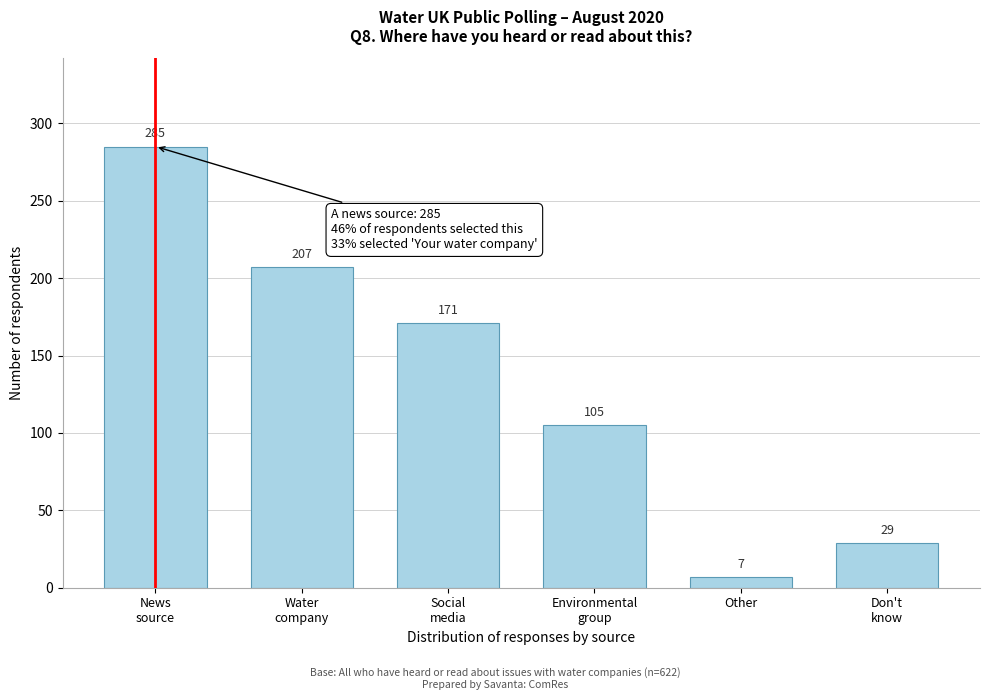

Reading left to right, what are all the values shown in this chart?

285	207	171	105	7	29